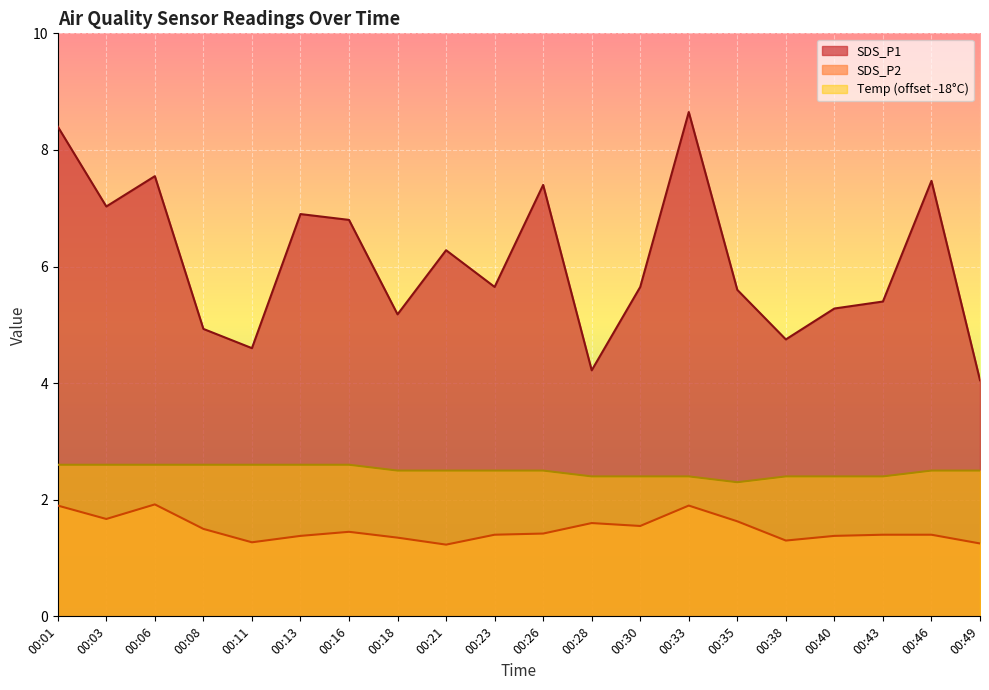

What is the total value across all series at 00:11?

8.5